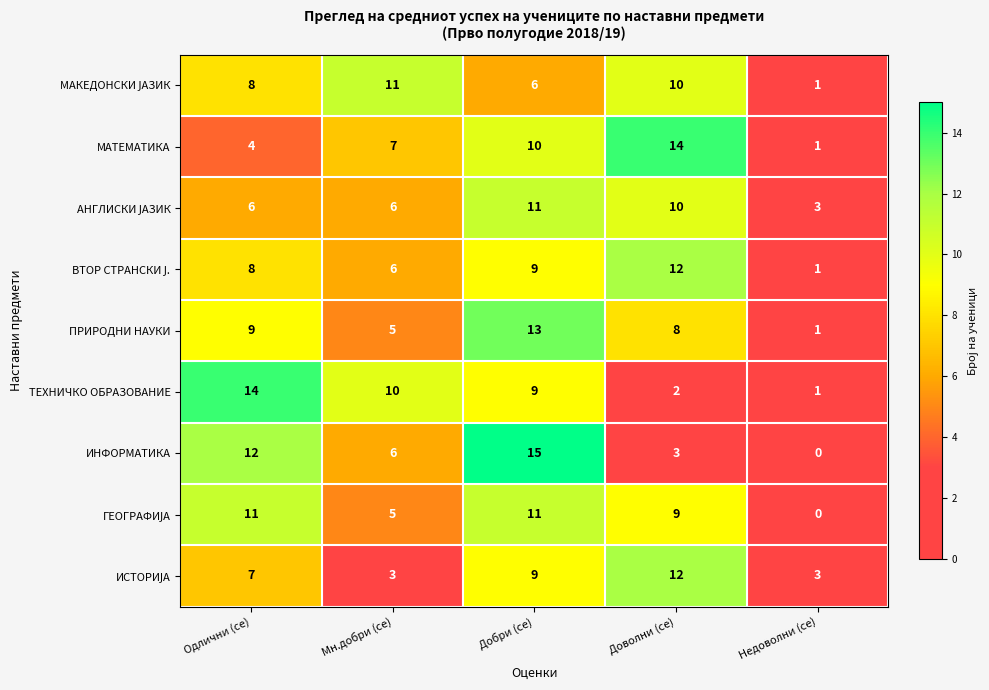

At which category is the sum across all series the highest?

Добри (се)